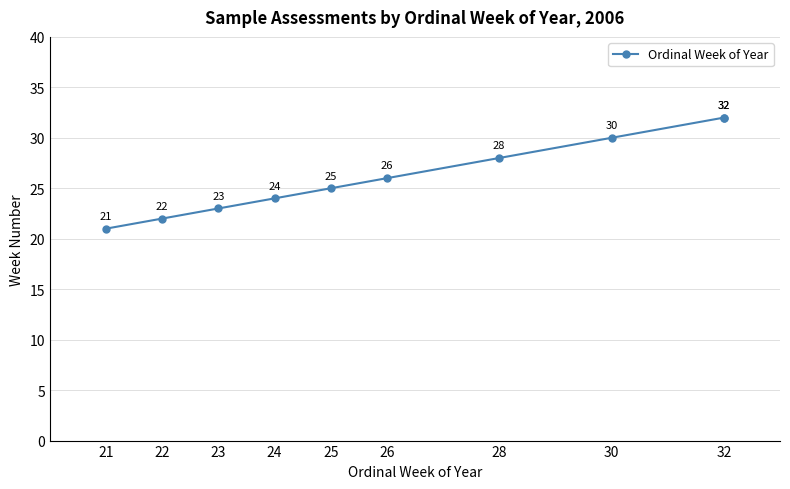

Count the number of data series in this chart.

1